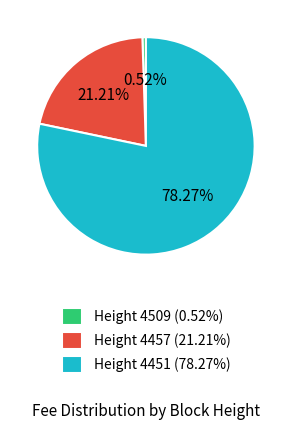

Combined, what portion of the pie is Height 4509 and Height 4451?

78.8%